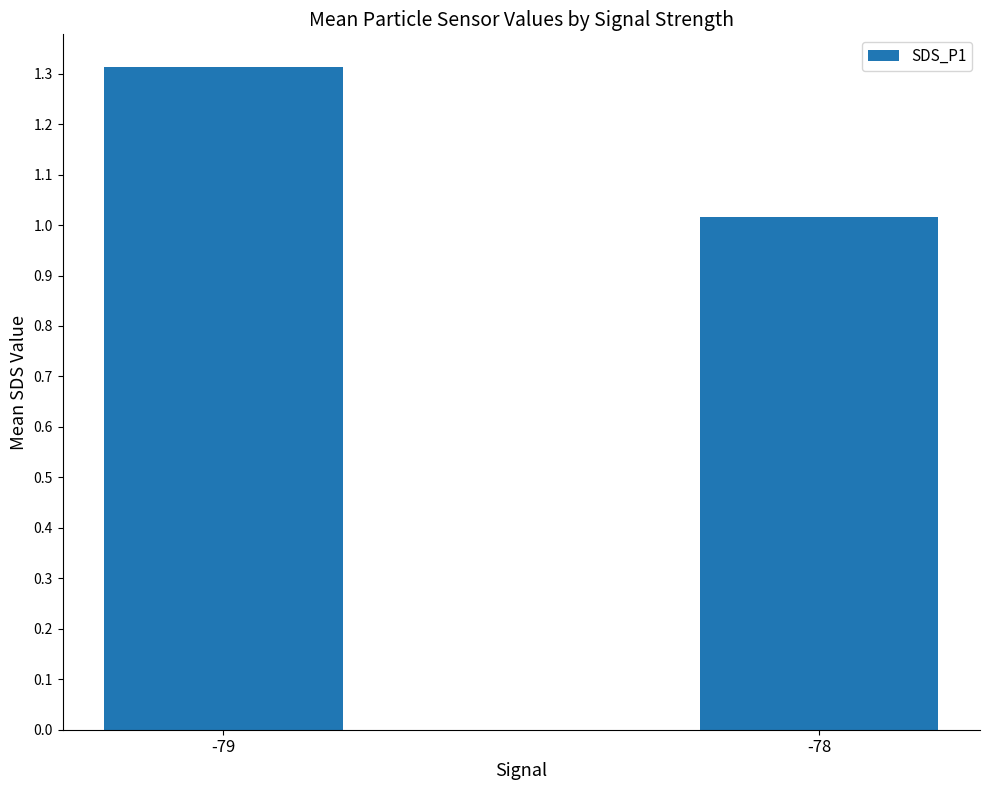

What is the approximate value at -79?

1.3